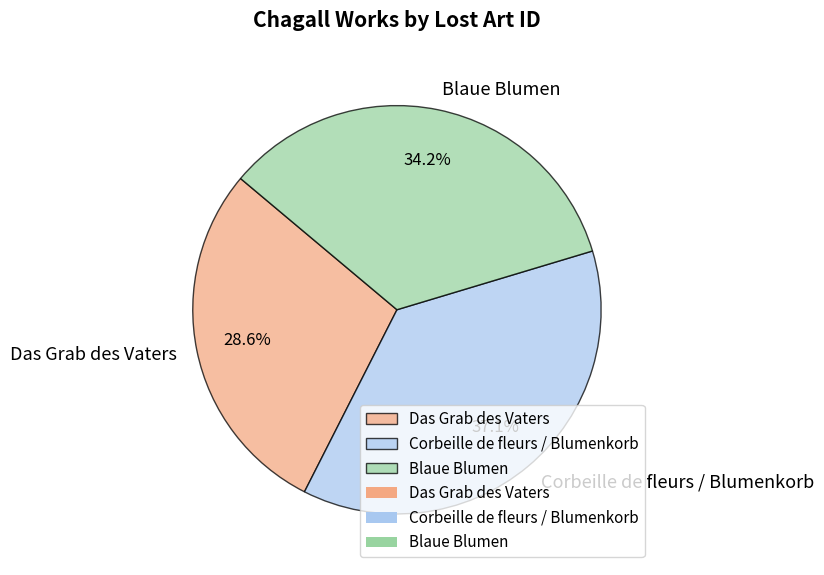

Between Corbeille de fleurs / Blumenkorb and Blaue Blumen, which is larger?

Corbeille de fleurs / Blumenkorb